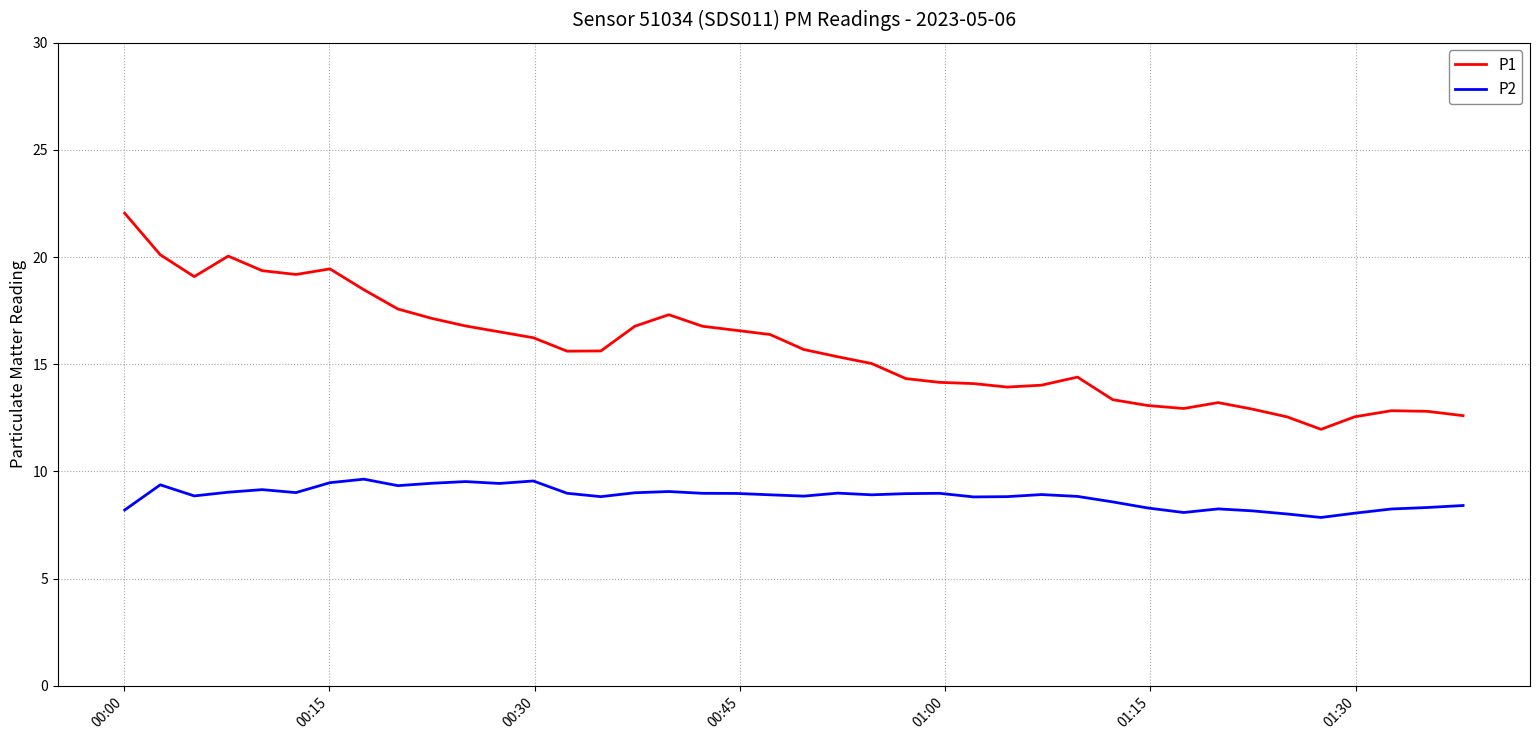

True or false: P1 and P2 cross at least once.

False